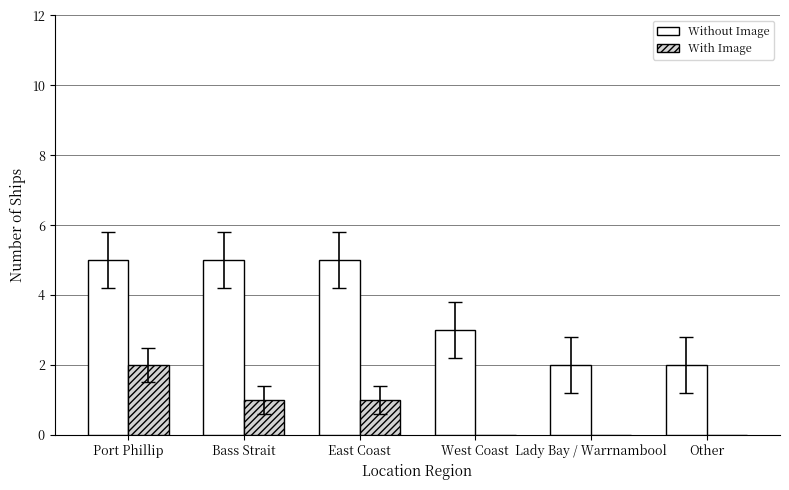

Reading left to right, transcribe all the data shown in this chart.

Without Image: Port Phillip=5	Bass Strait=5	East Coast=5	West Coast=3	Lady Bay / Warrnambool=2	Other=2
With Image: Port Phillip=2	Bass Strait=1	East Coast=1	West Coast=0	Lady Bay / Warrnambool=0	Other=0